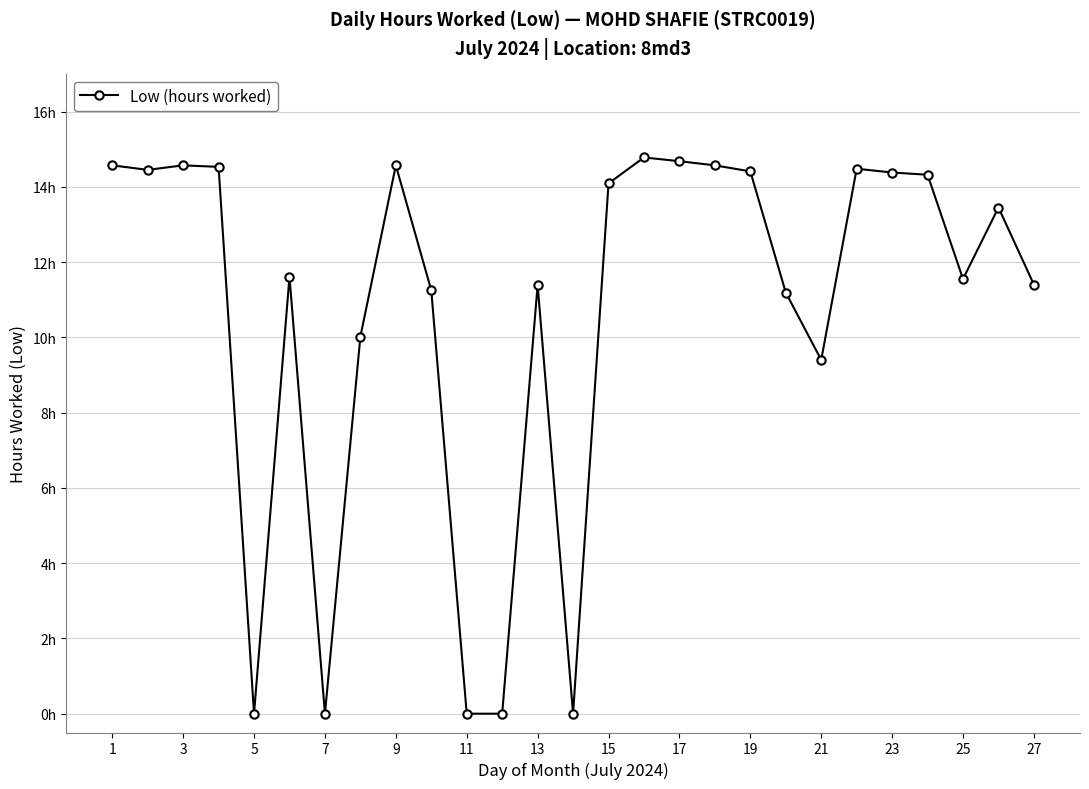

What is the average value?

10.7